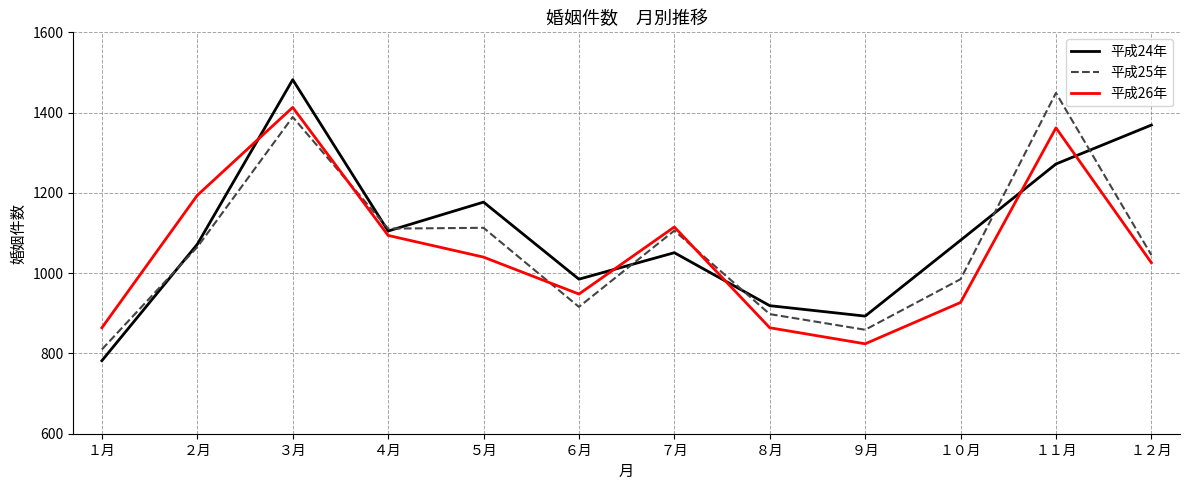

The 平成24年 series shows 1368 at １月. True or false?

False